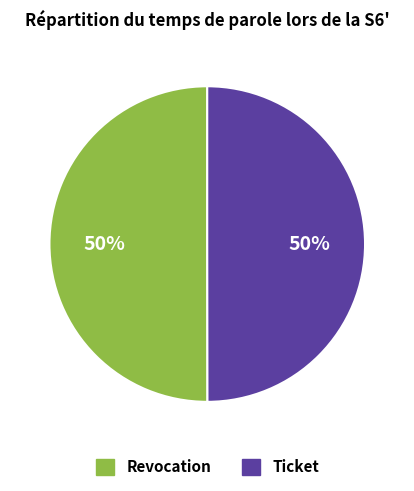

How many segments does this pie chart have?

2